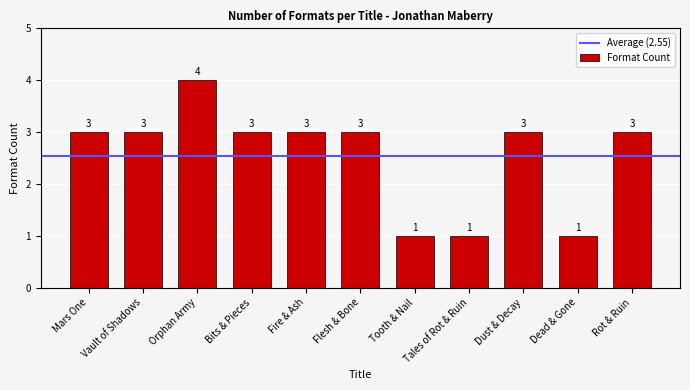

Between Orphan Army and Dust & Decay, which is larger?

Orphan Army